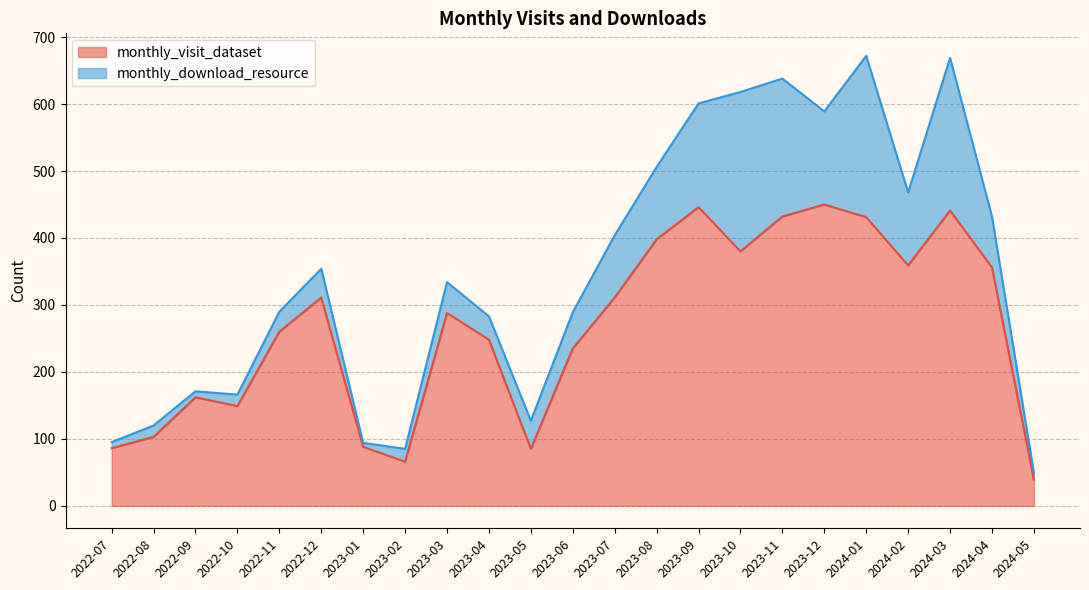

At which category does the chart reach its minimum across all series?

2024-05